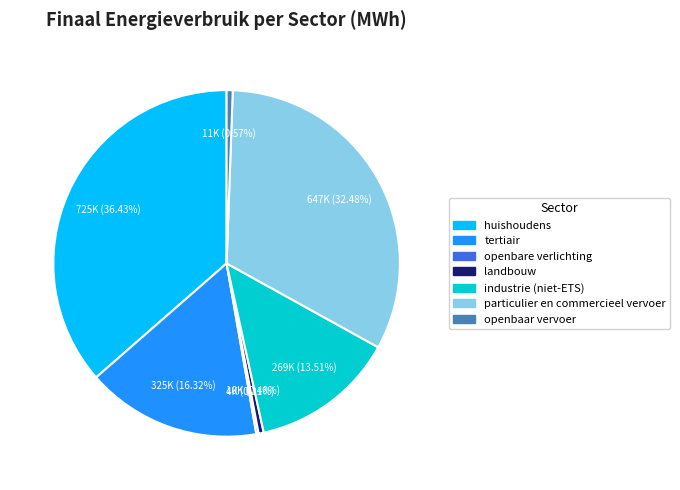

Combined, do landbouw and tertiair account for over 50%?

No